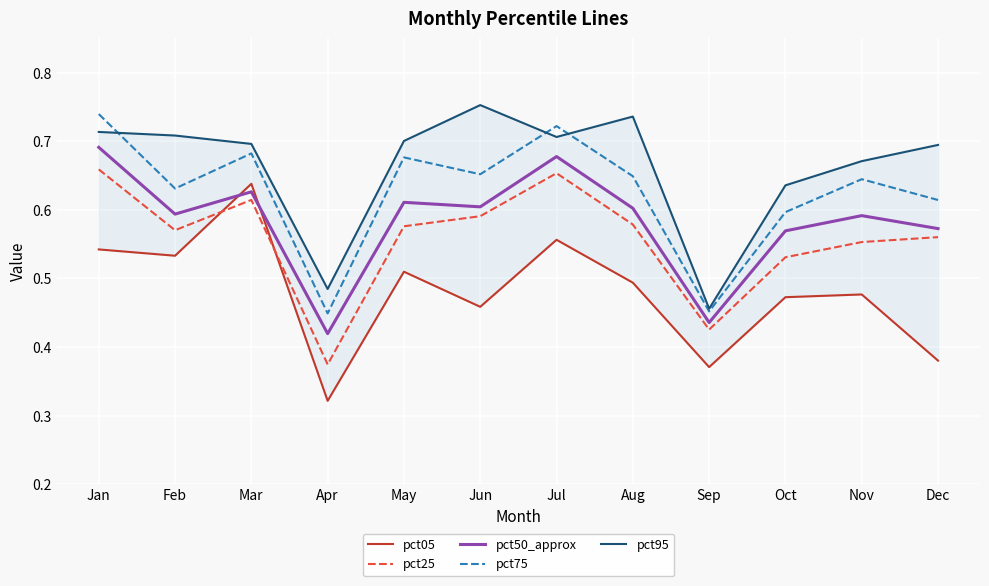

True or false: pct50_approx has a value of 0.2 at Feb.

False